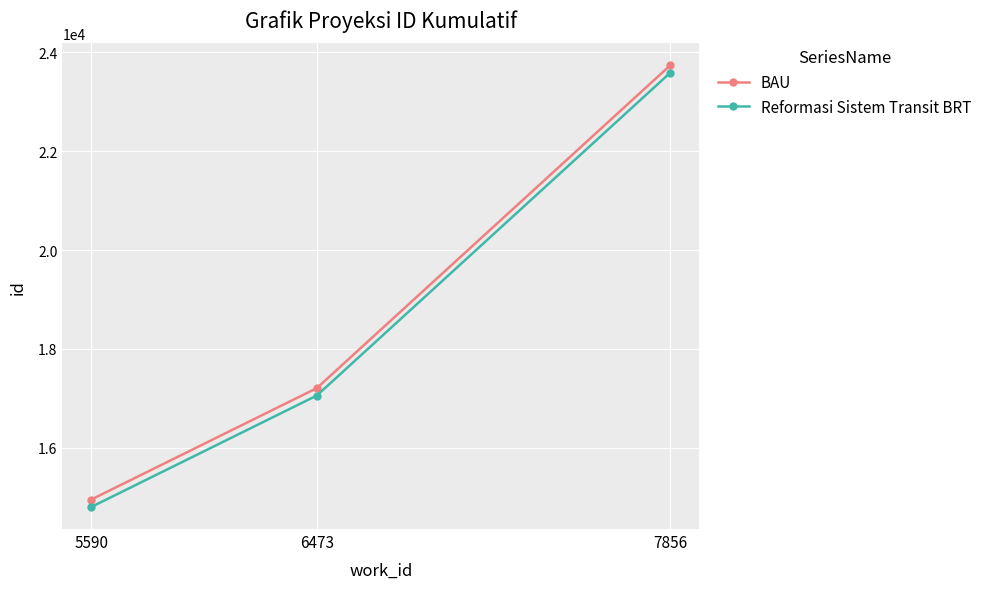

What is the difference between the second highest and minimum values in the Reformasi Sistem Transit BRT series?

2256